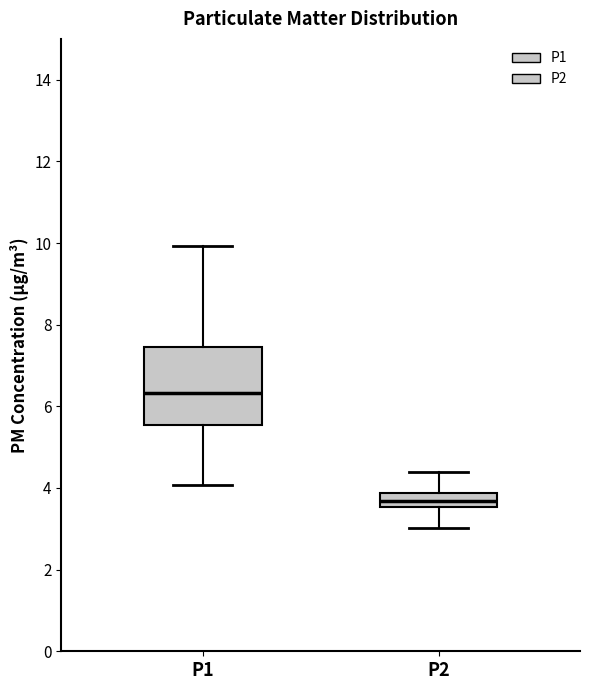

Where does the upper whisker of the box for P1 end on the y-axis? The values are not printed on the chart, so give them approximately, as read against the axis.

10.0